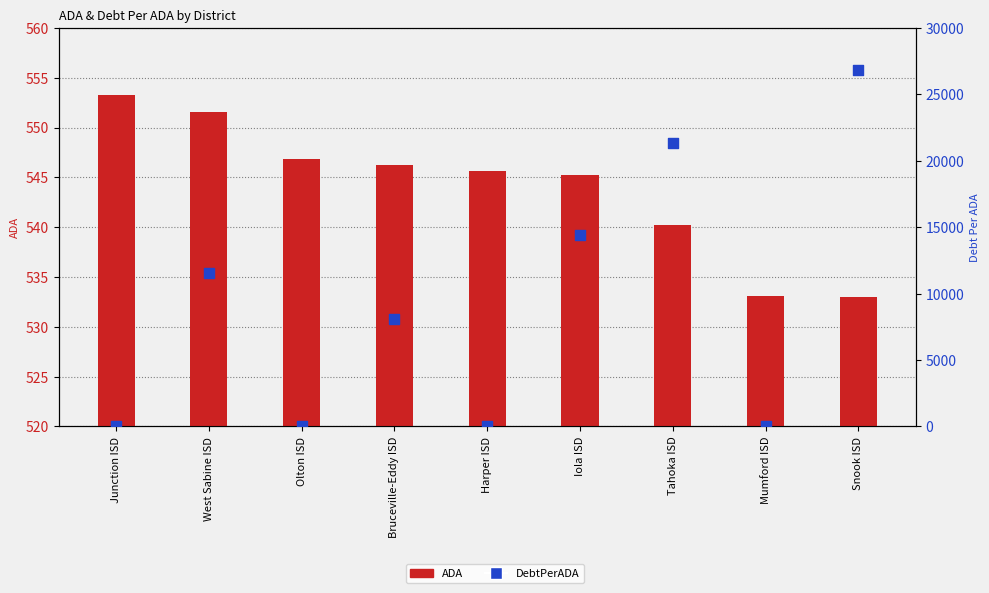

Which series has the largest Y range (max minus min)?

DebtPerADA